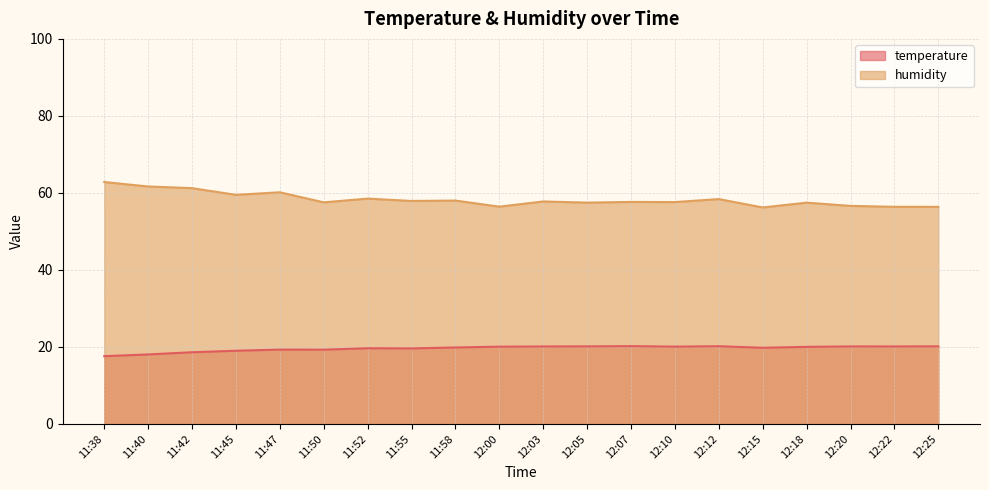

What position from the left is 12:20?

18